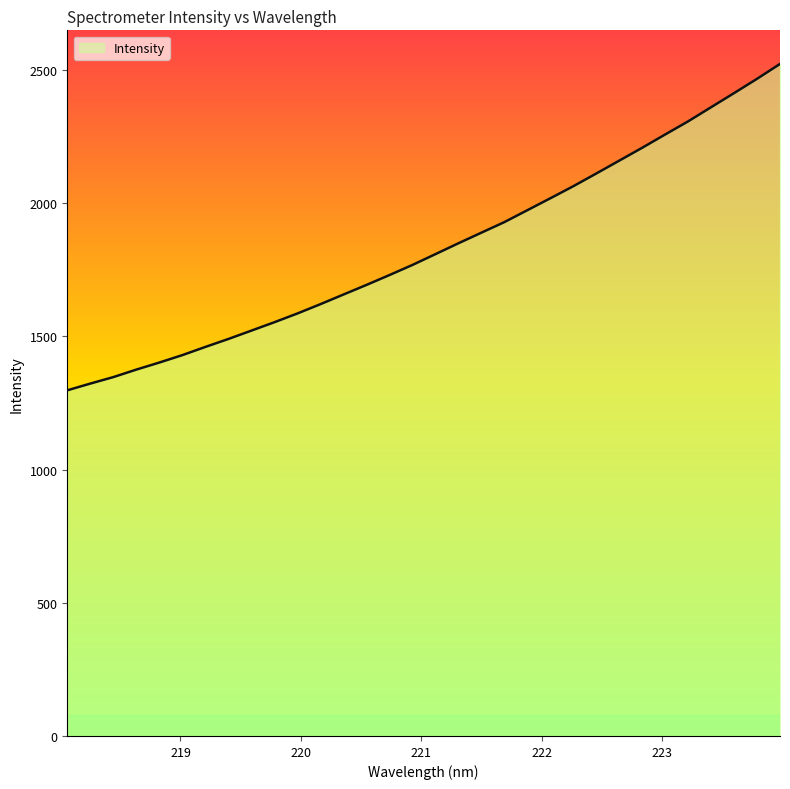

What is the smallest value displayed?

1297.4